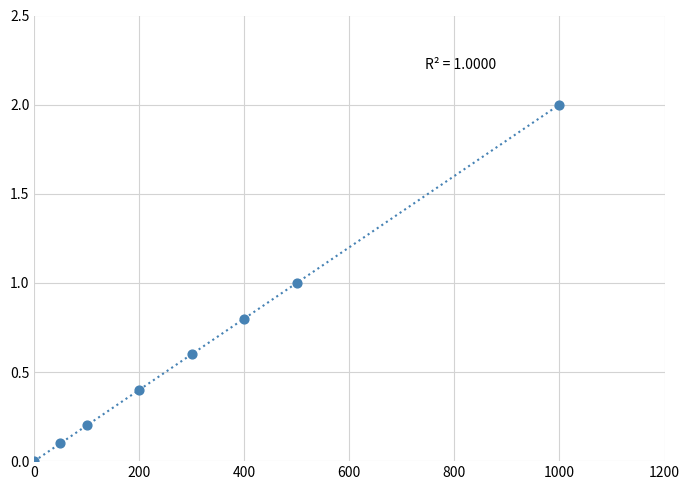

What is the average Y value?

0.6